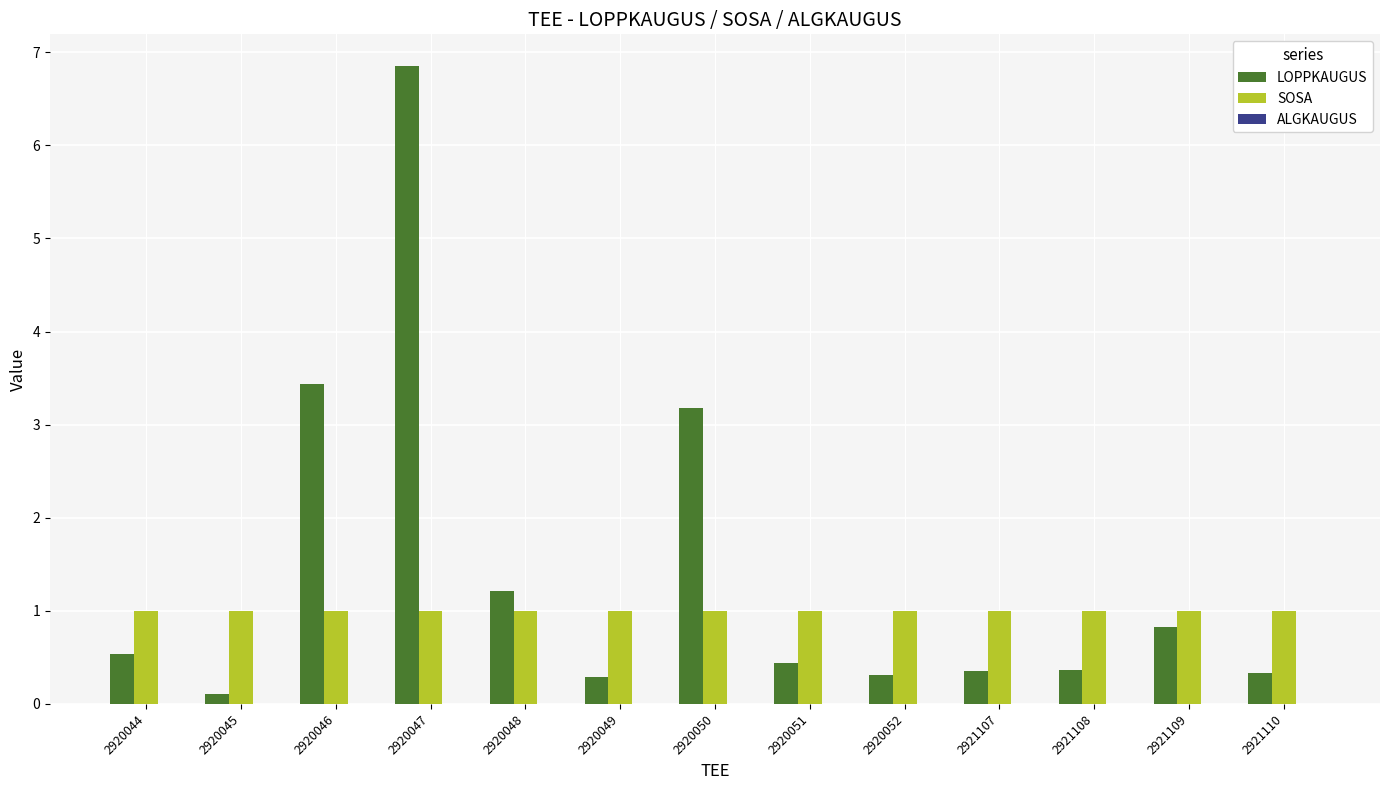

How many groups of bars are there?

13